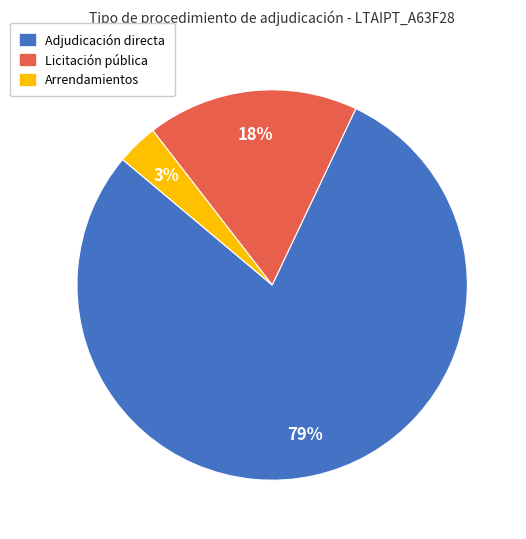

Does Adjudicación directa represent more than half of the total?

Yes